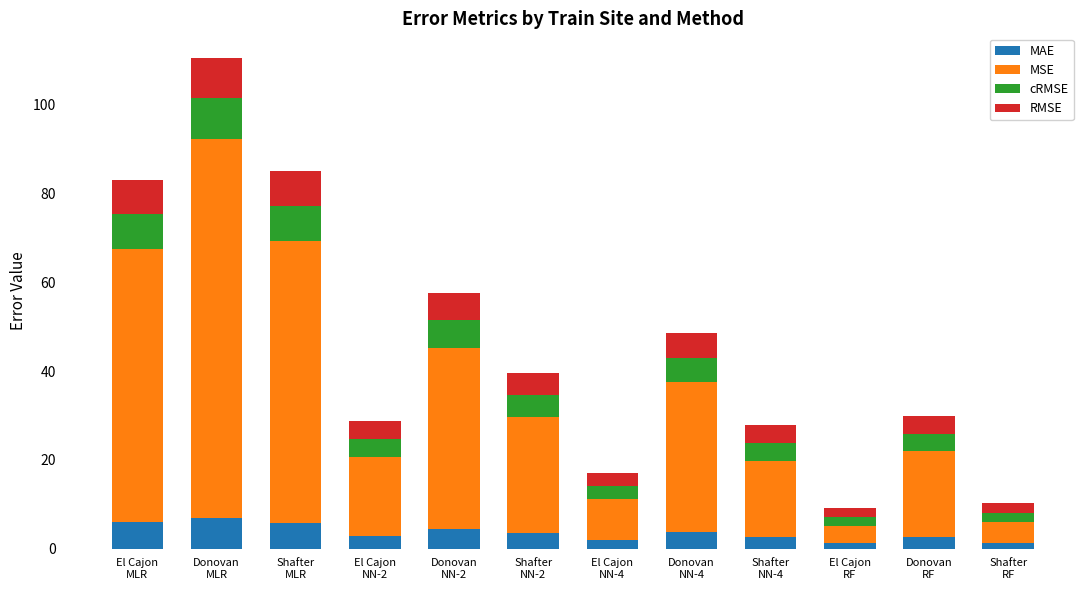

What is the sum of all MAE values?

43.5